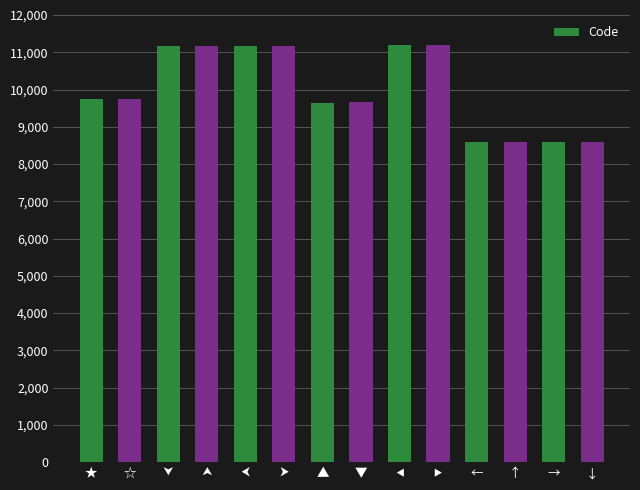

What is the minimum value shown in the chart?

8592